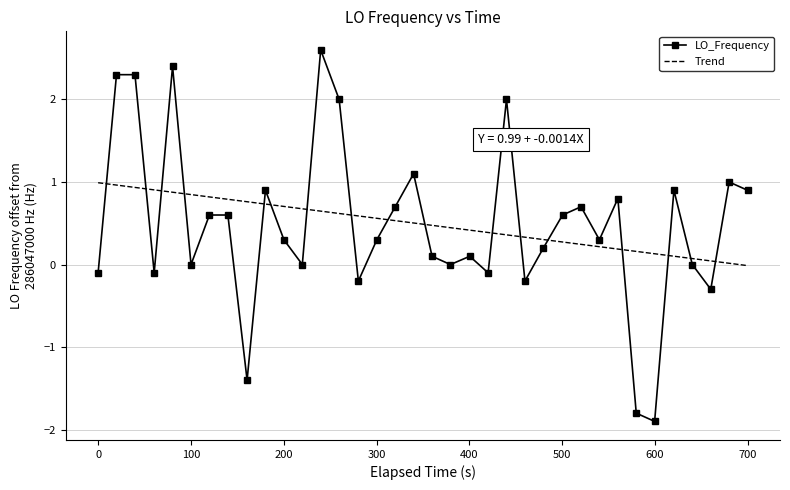

List the series in order of their peak value, lowest first.

Trend, LO_Frequency